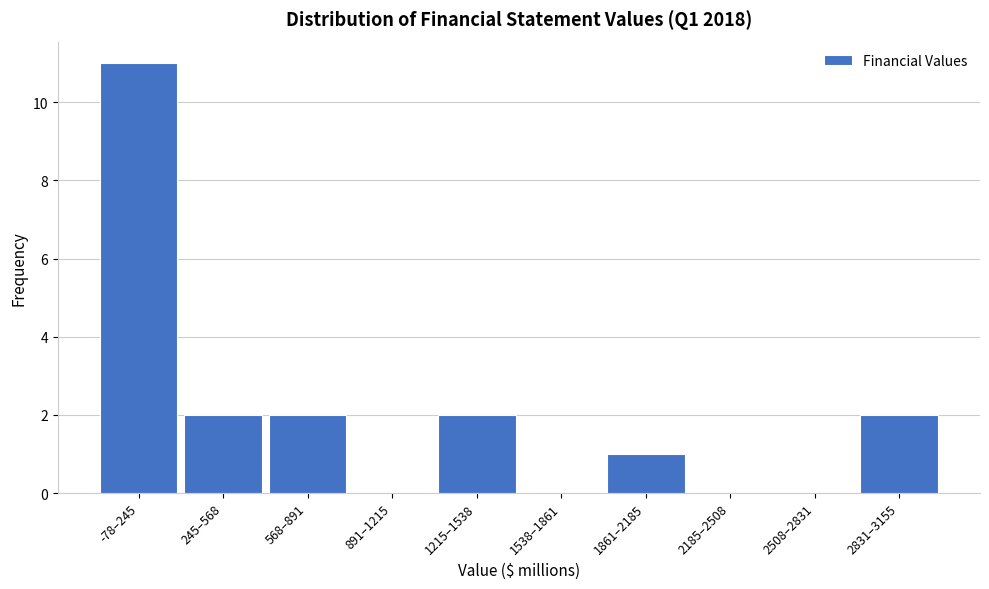

Reading left to right, list all the values displayed in this chart.

-78–245=11	245–568=2	568–891=2	891–1215=0	1215–1538=2	1538–1861=0	1861–2185=1	2185–2508=0	2508–2831=0	2831–3155=2